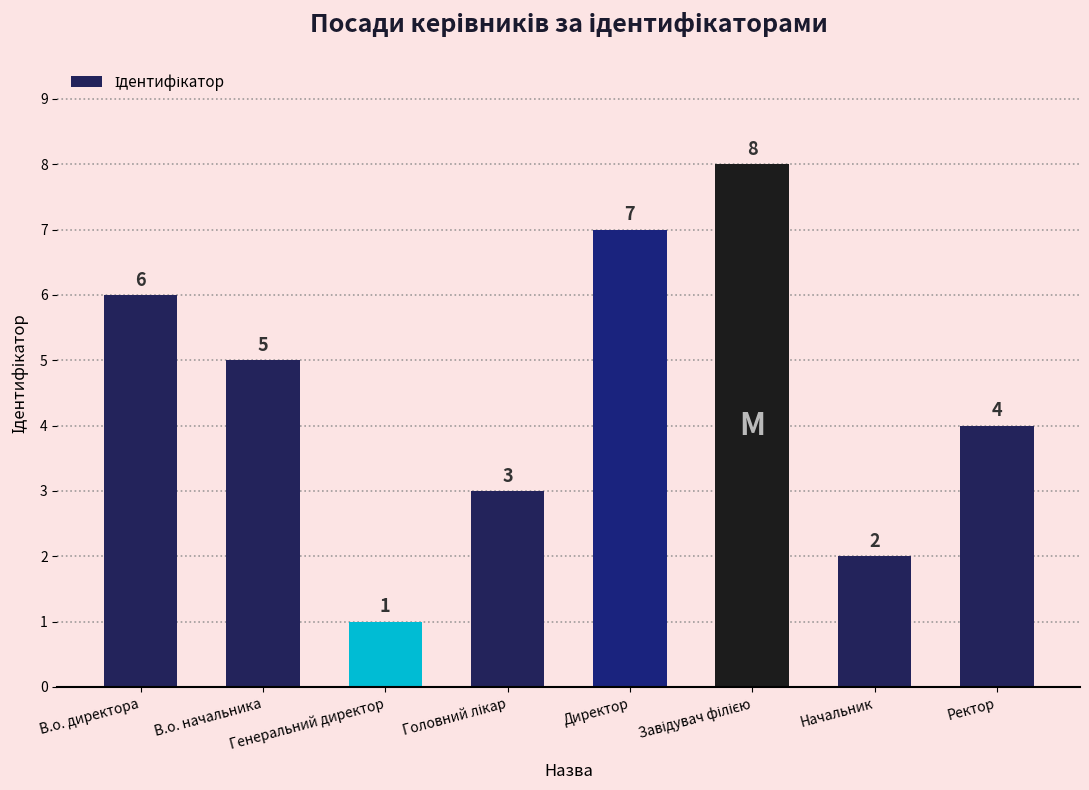

How many data points does each series have?

8